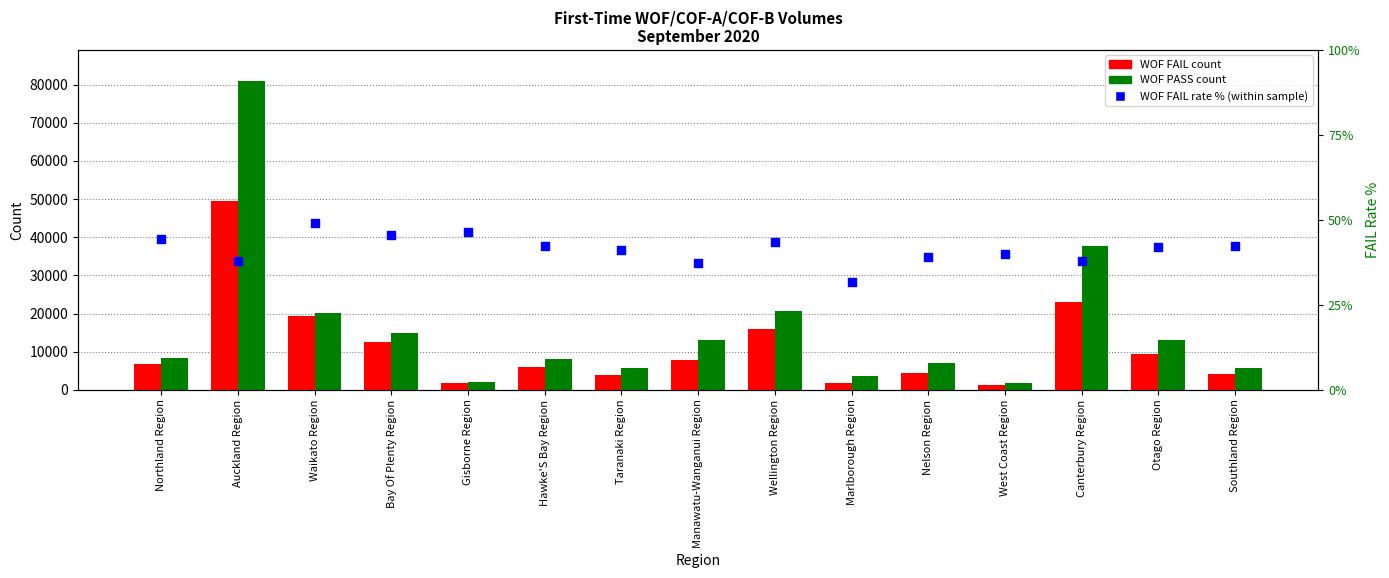

Is the value of WOF PASS count at Southland Region greater than the value of WOF FAIL count at Wellington Region?

No